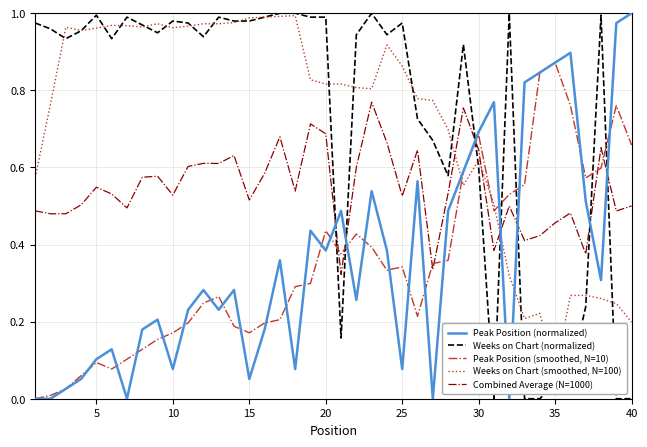

Which series ends up on top after the final intersection of Peak Position (smoothed, N=10) and Combined Average (N=1000)?

Peak Position (smoothed, N=10)